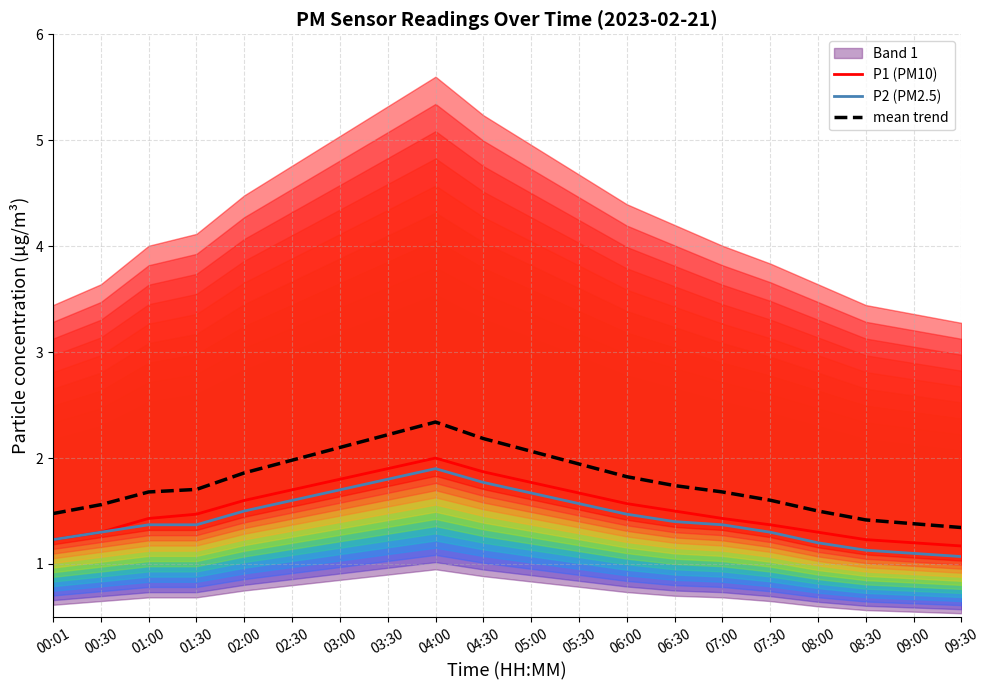

The value of P2 (PM2.5) at 08:00 is 1.2. True or false?

True